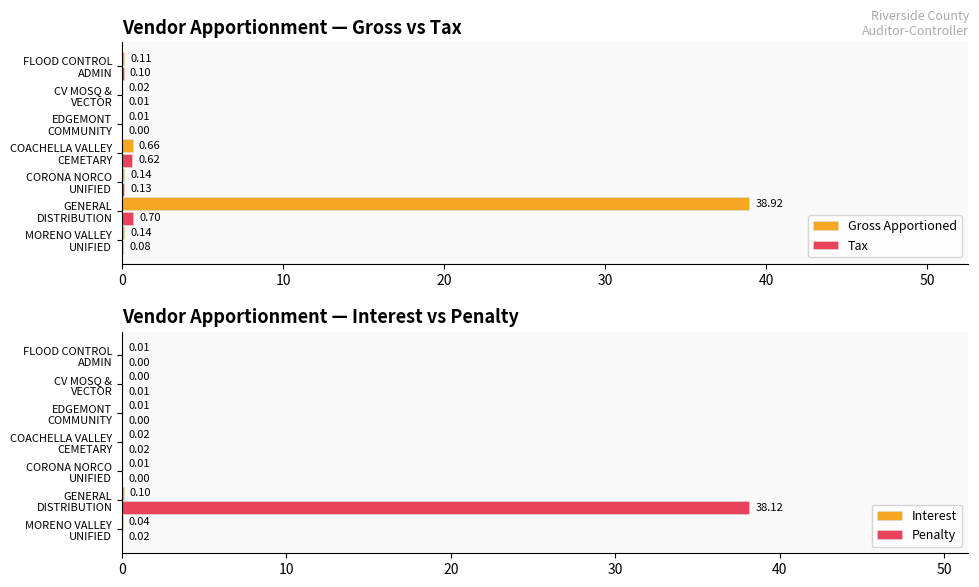

How many values in the Penalty series exceed 0?

4